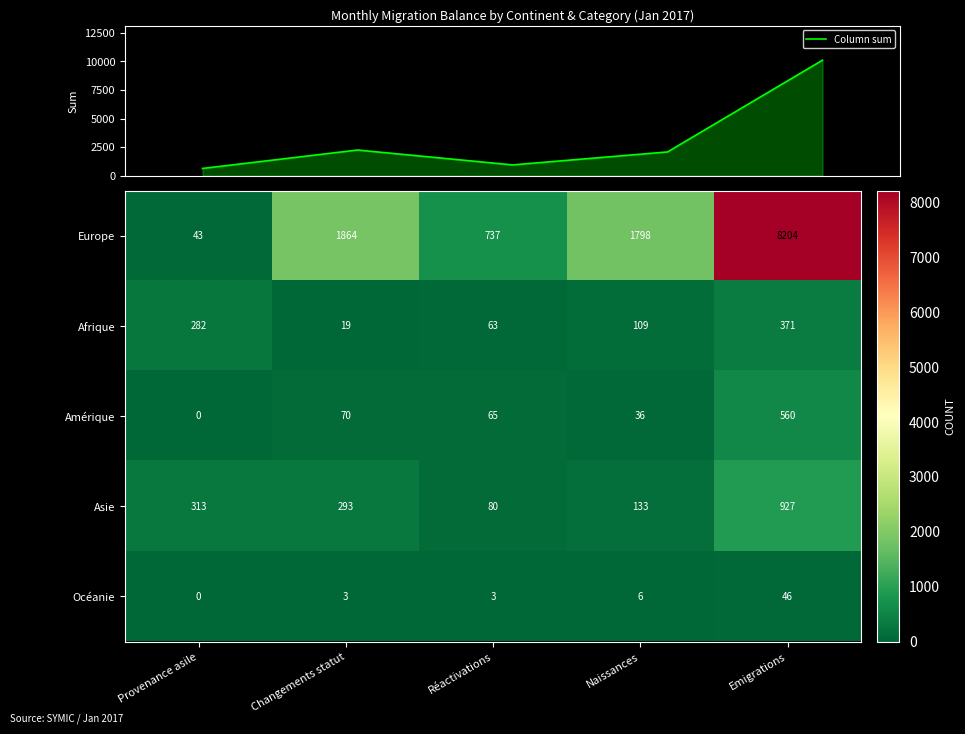

Which category has the lowest value in the Asie series?

Réactivations